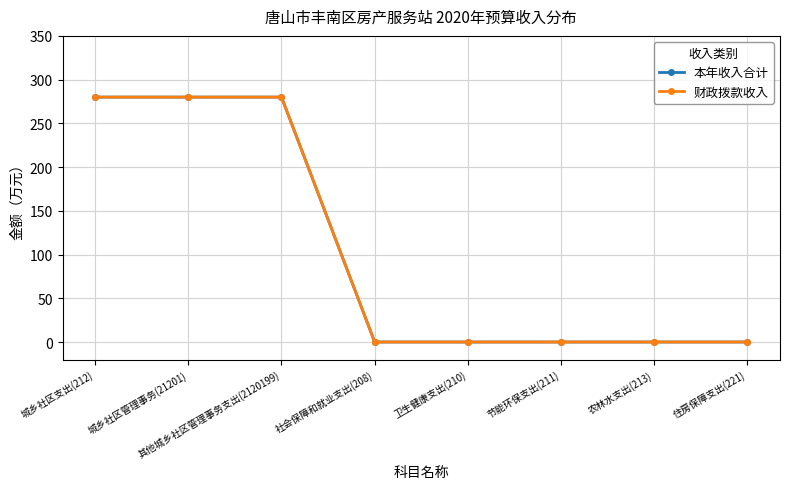

Does the chart have visible grid lines?

Yes